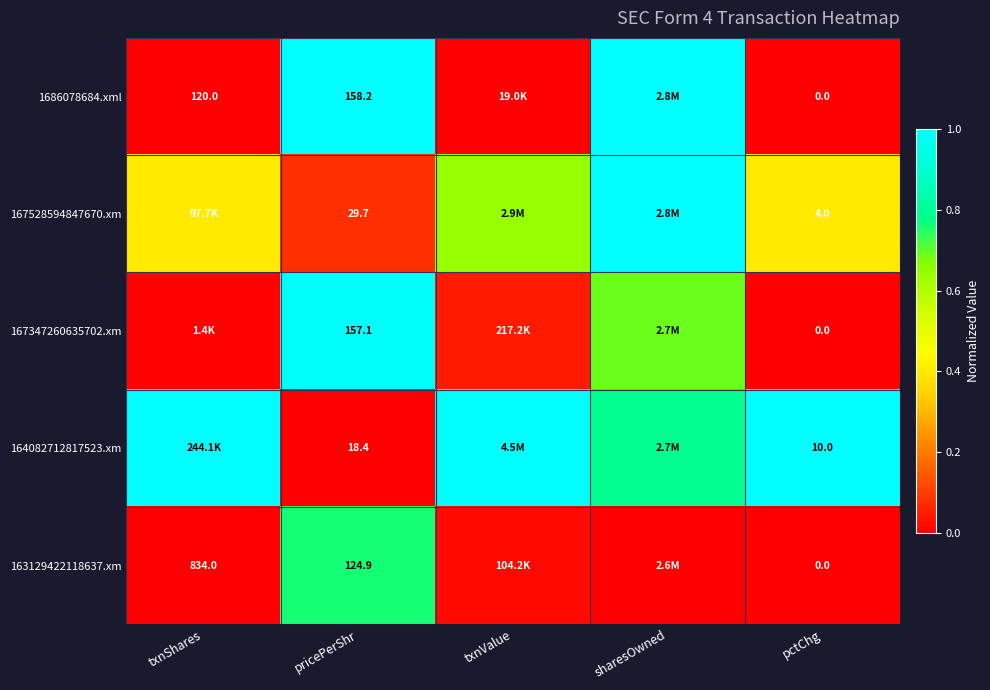

What is the difference between the maximum and minimum values in the 167347260635702.xm series?

1.0